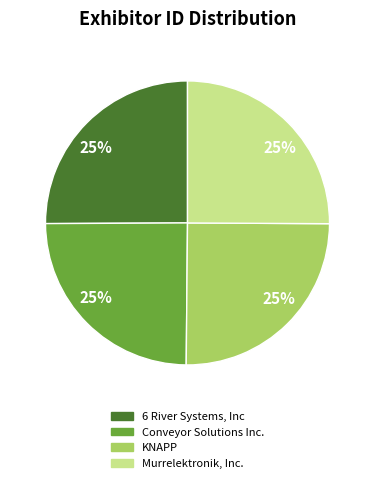

To the nearest percent, what is the average slice percentage?

25%